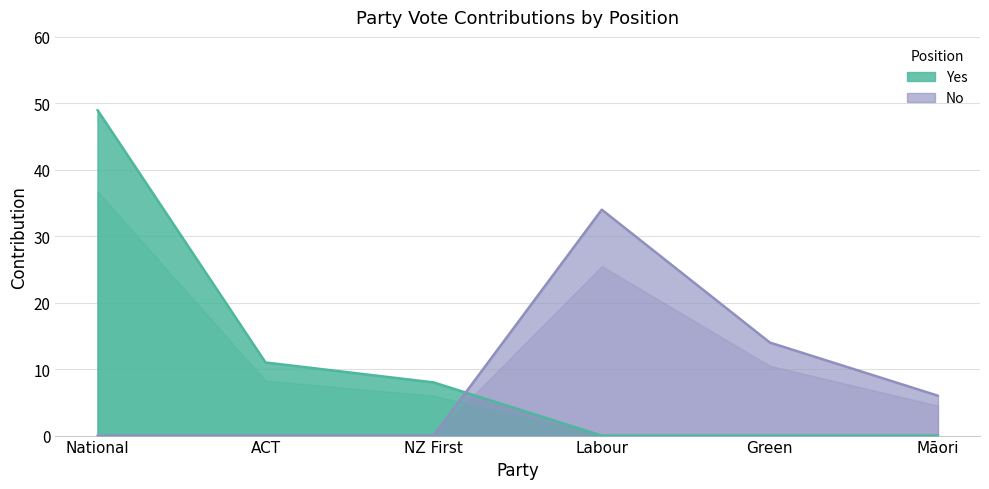

What is the difference between the maximum and minimum values in the No series?

34